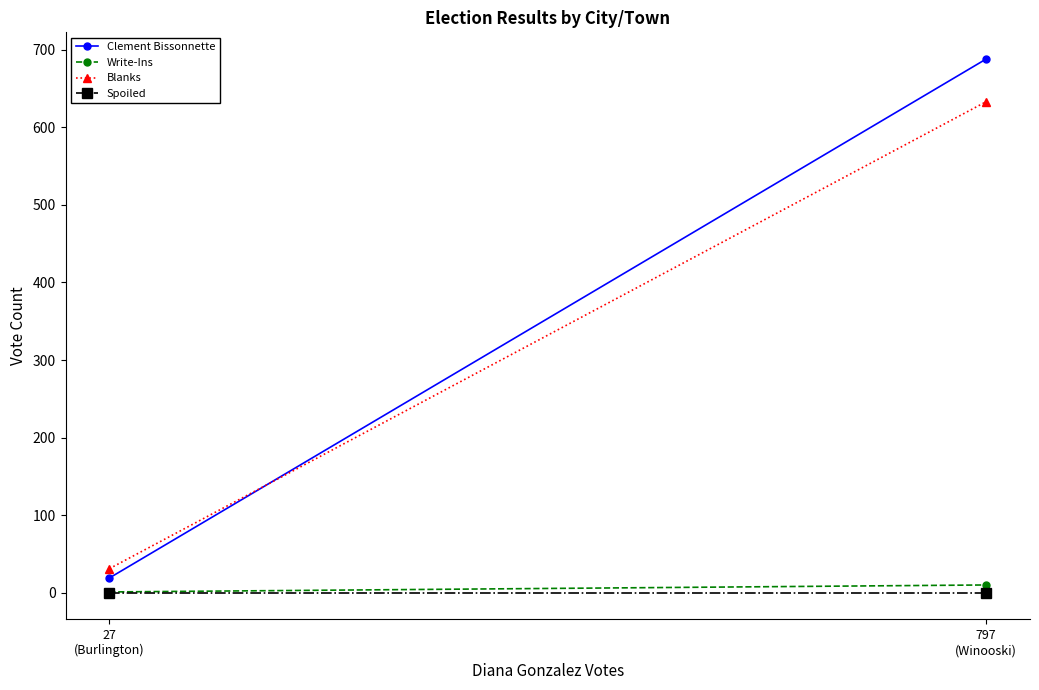

List the series in order of their peak value, lowest first.

Spoiled, Write-Ins, Blanks, Clement Bissonnette